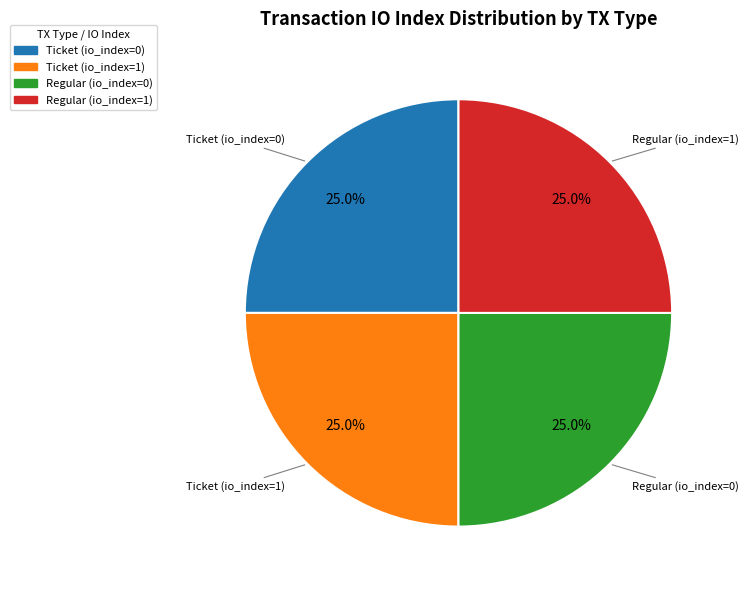

Approximately how many times larger is the value at Regular (io_index=0) compared to Ticket (io_index=1)?

1.0